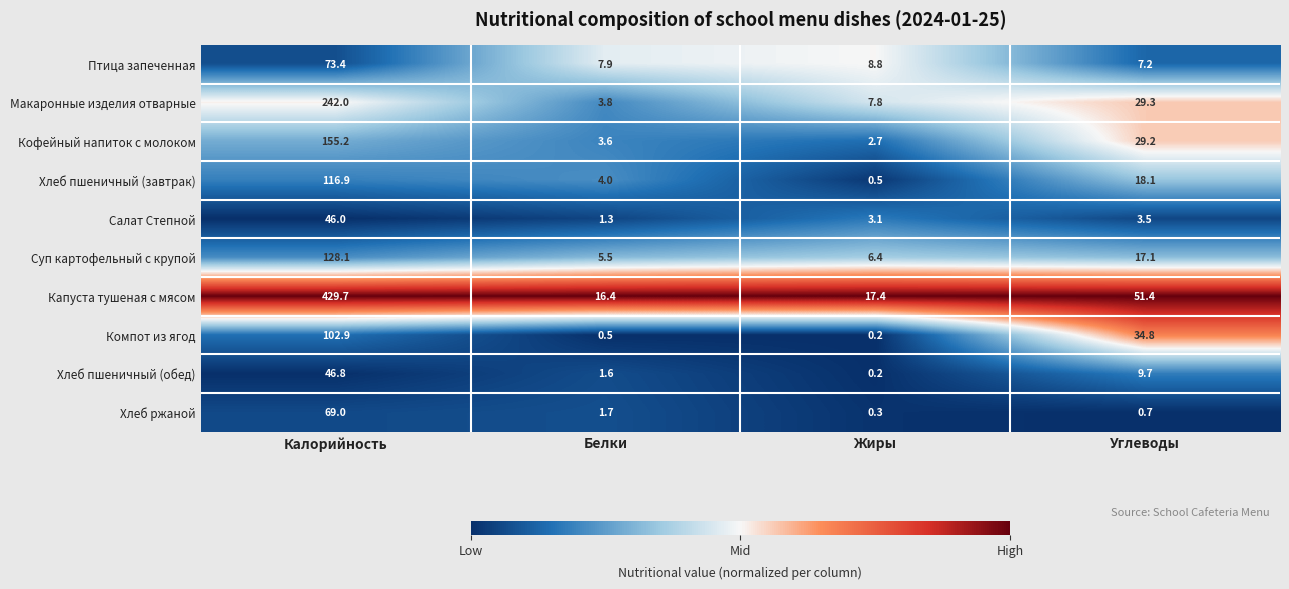

Which category has the lowest value across all series?

Жиры